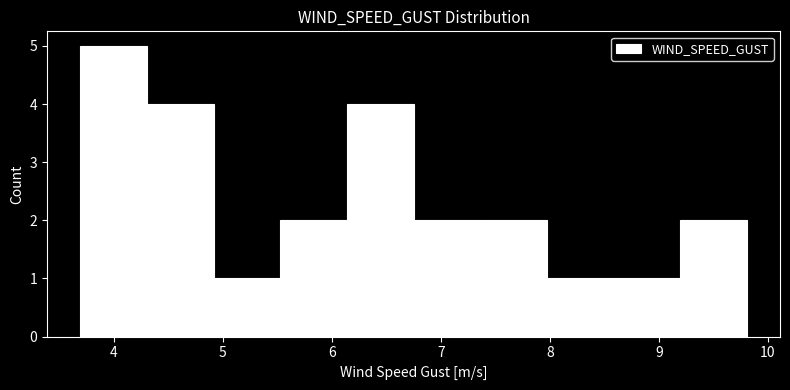

Over which range of the x-axis is the bar tallest?

3.7 to 4.3